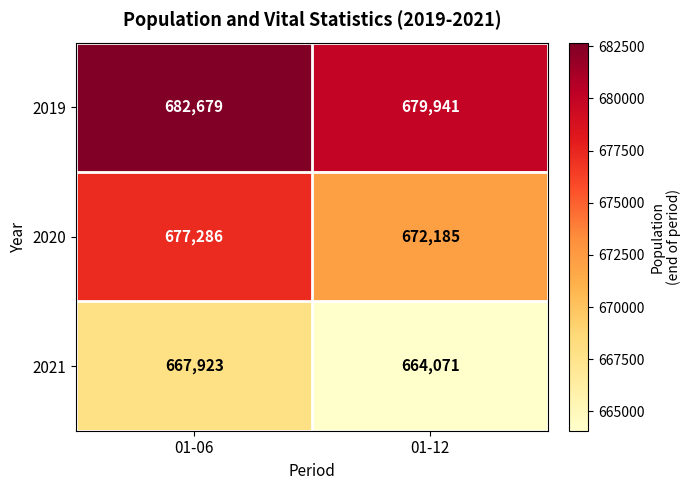

What is the maximum value shown in the chart?

682679